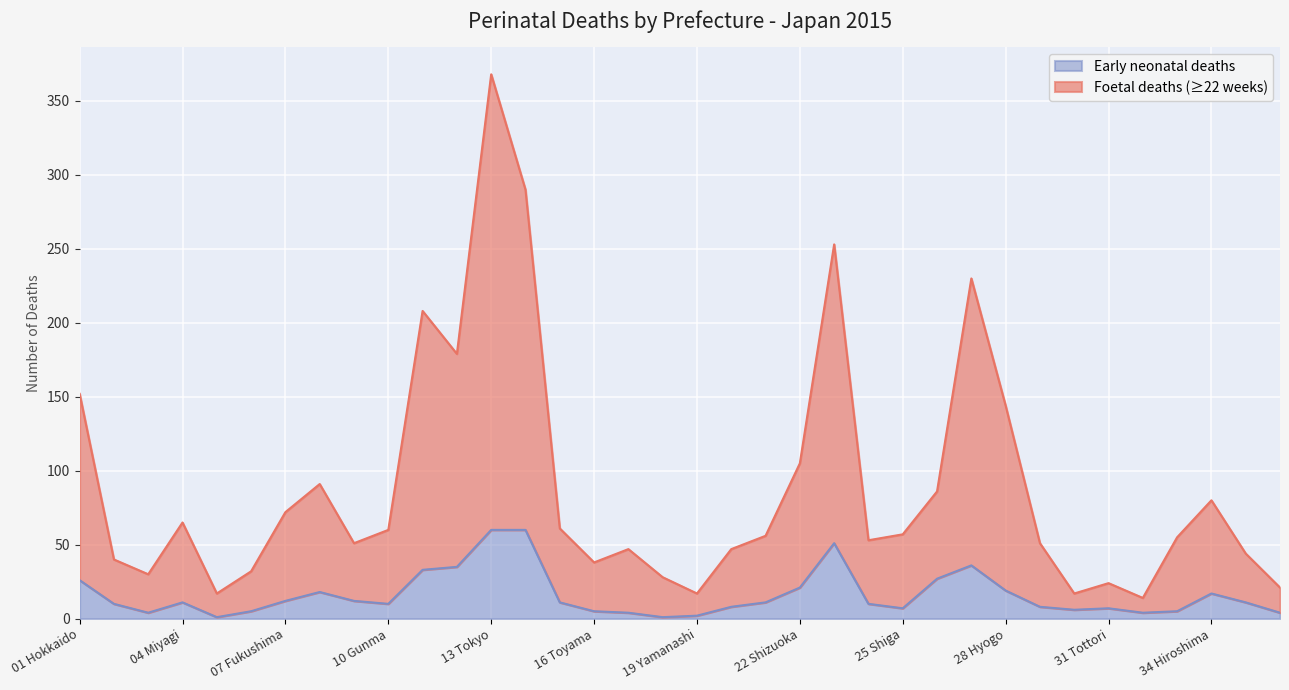

What position from the left is 13 Tokyo?

13